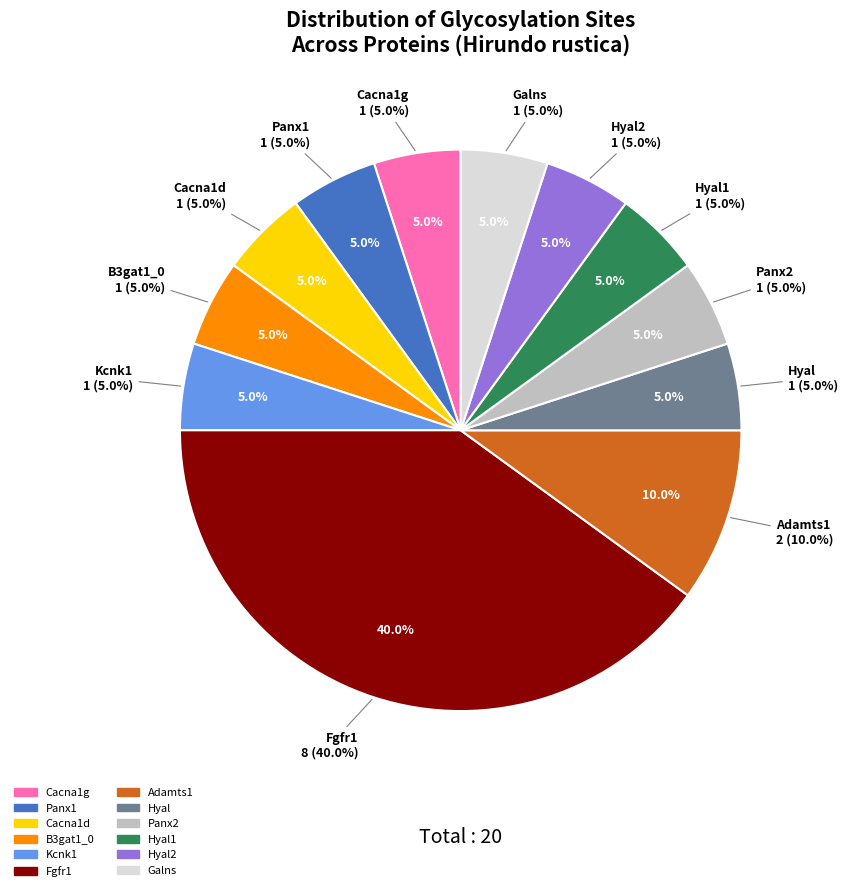

The Fgfr1 slice represents 34% of the pie. True or false?

False